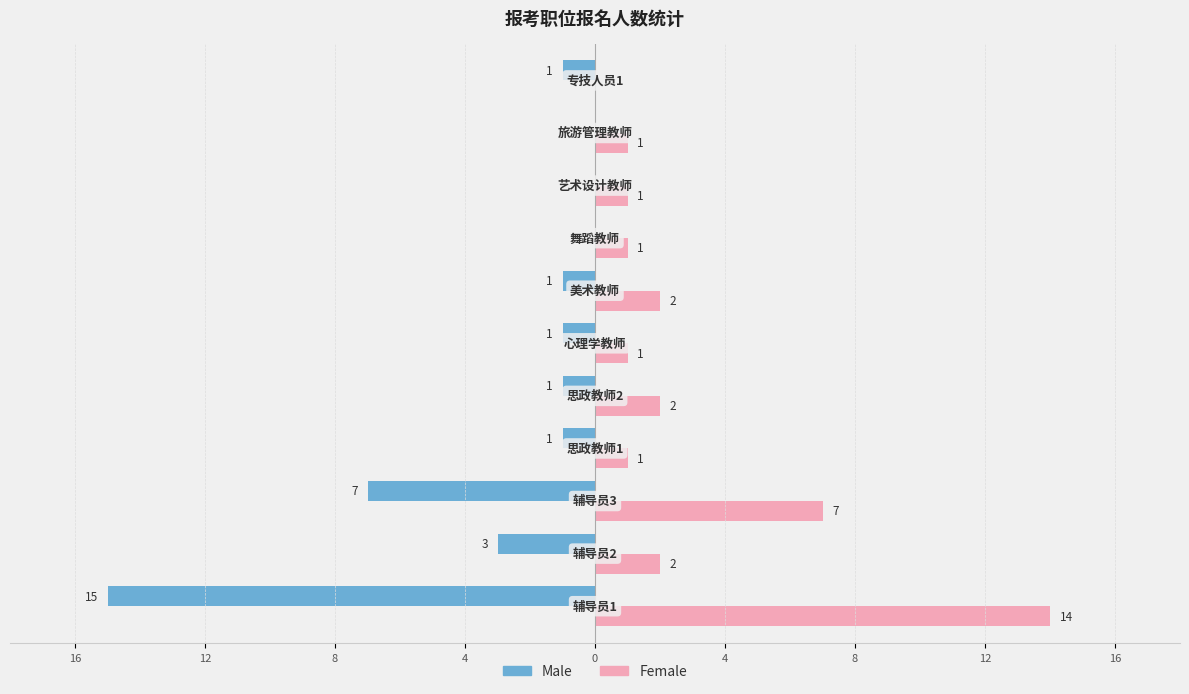

Reading right to left, transcribe all the data shown in this chart.

Male: -1	0	0	0	-1	-1	-1	-1	-7	-3	-15
Female: 0	1	1	1	2	1	2	1	7	2	14